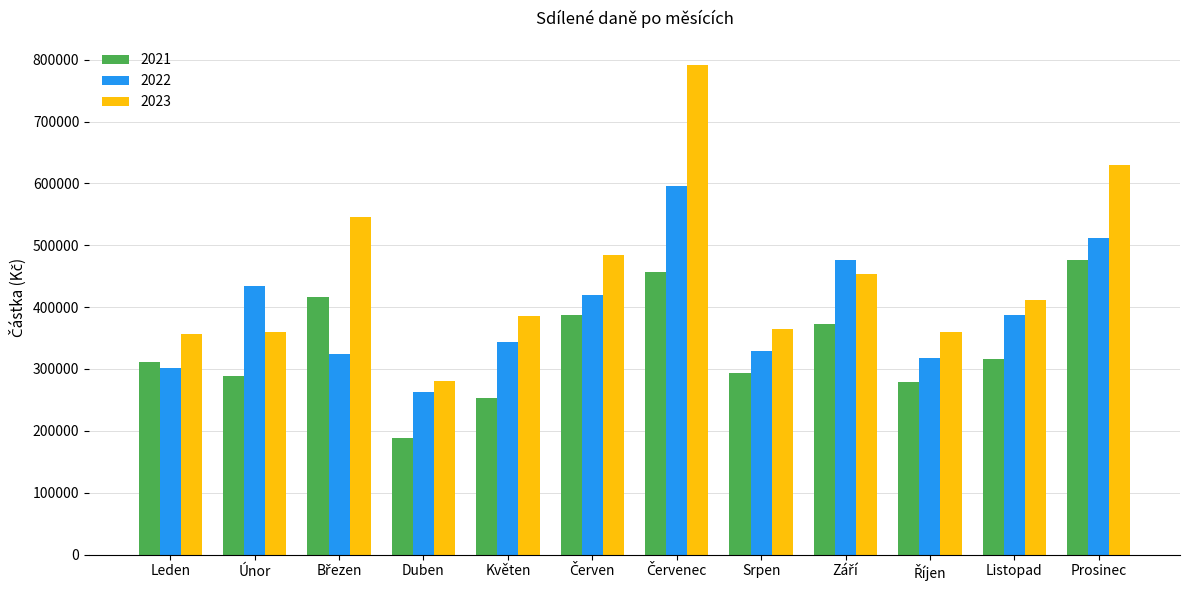

List the series in order of their overall mean, highest first.

2023, 2022, 2021